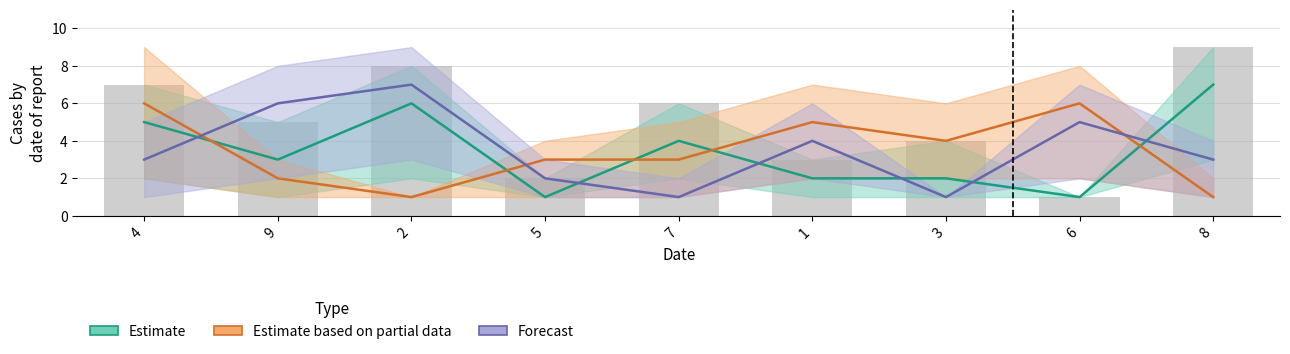

What is the difference between the maximum and minimum values?

8